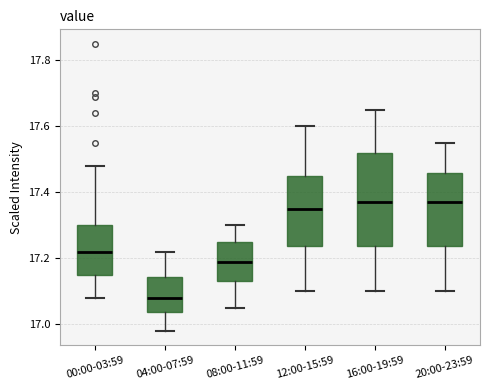

Which box is the tallest, from its lower edge to its upper edge?

16:00-19:59